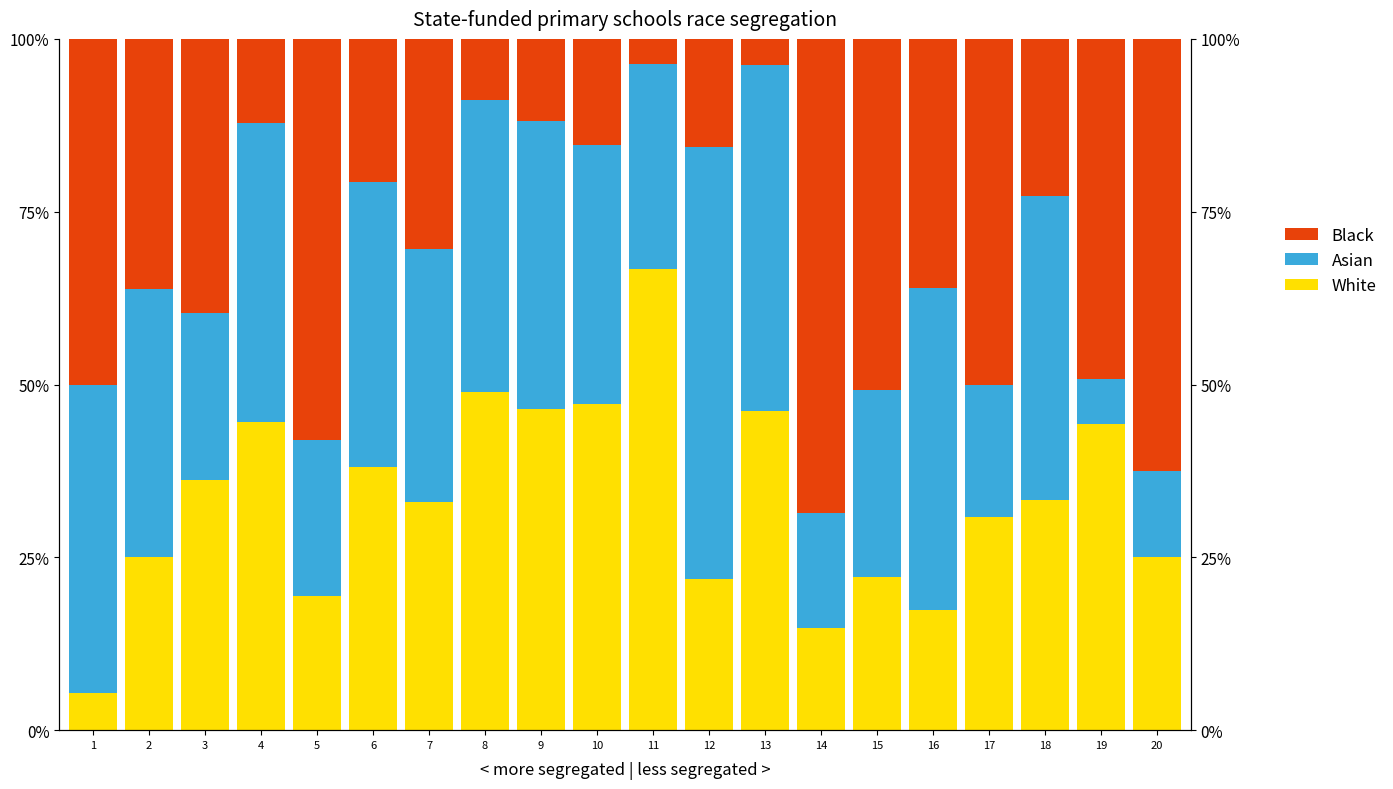

What is the total value across all series at 3?

100.0